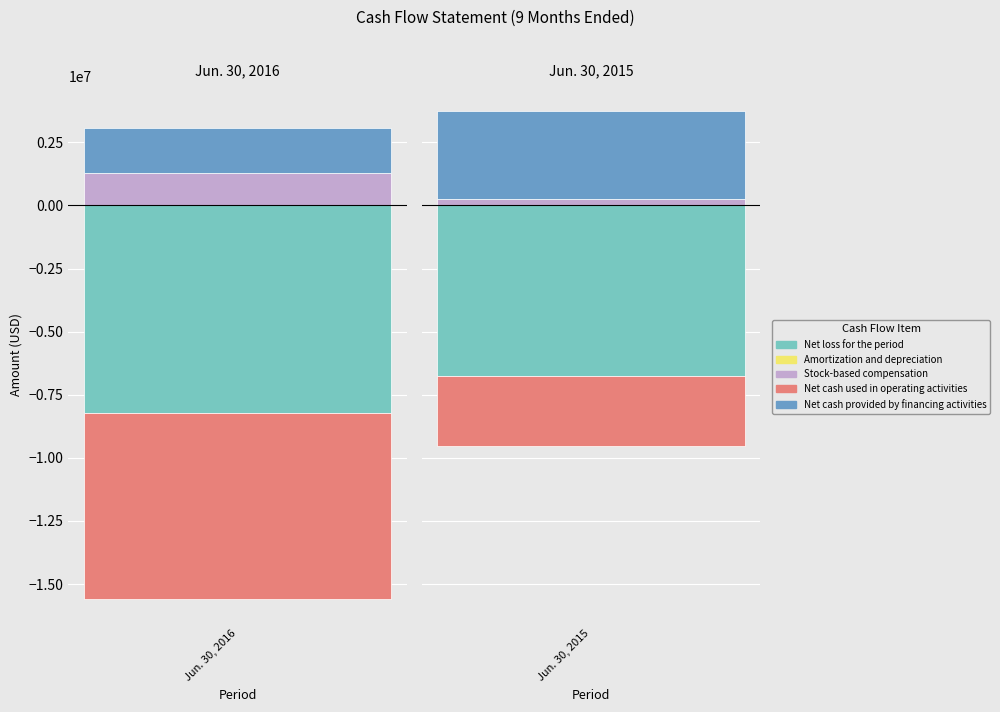

What is the difference between the Net loss for the period values at Jun. 30, 2016 and Jun. 30, 2015?

1473845